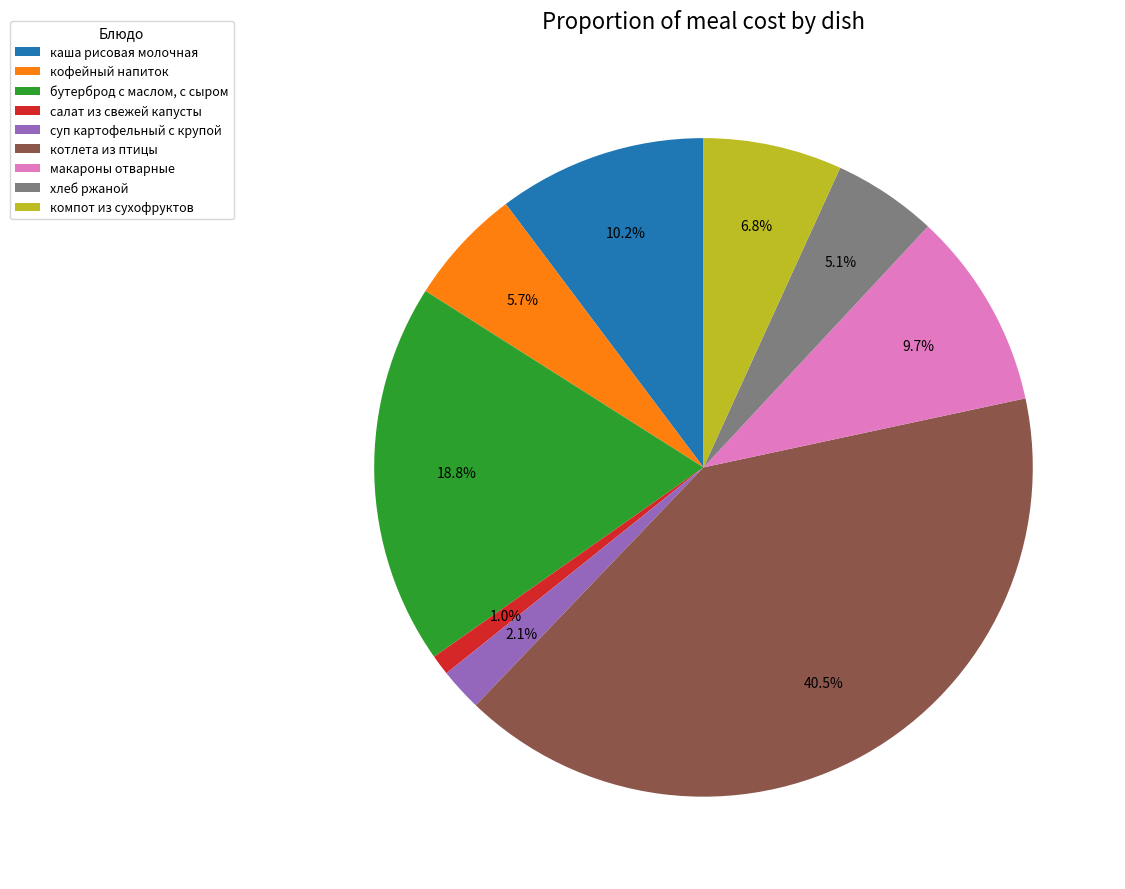

Is there any slice that represents more than half of the pie?

No